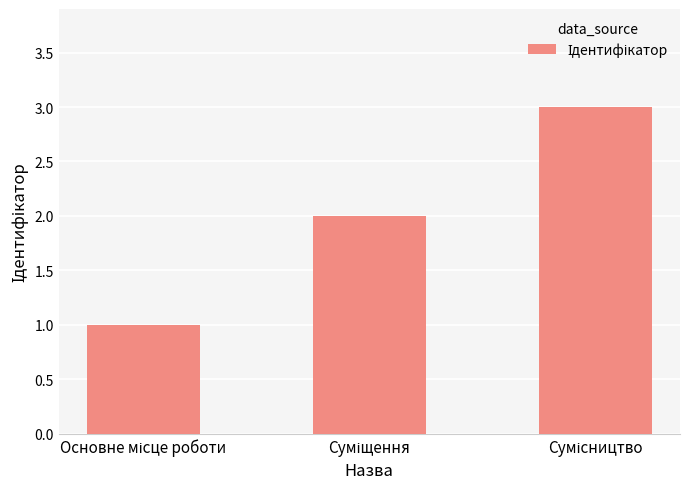

What is the sum of all values?

6